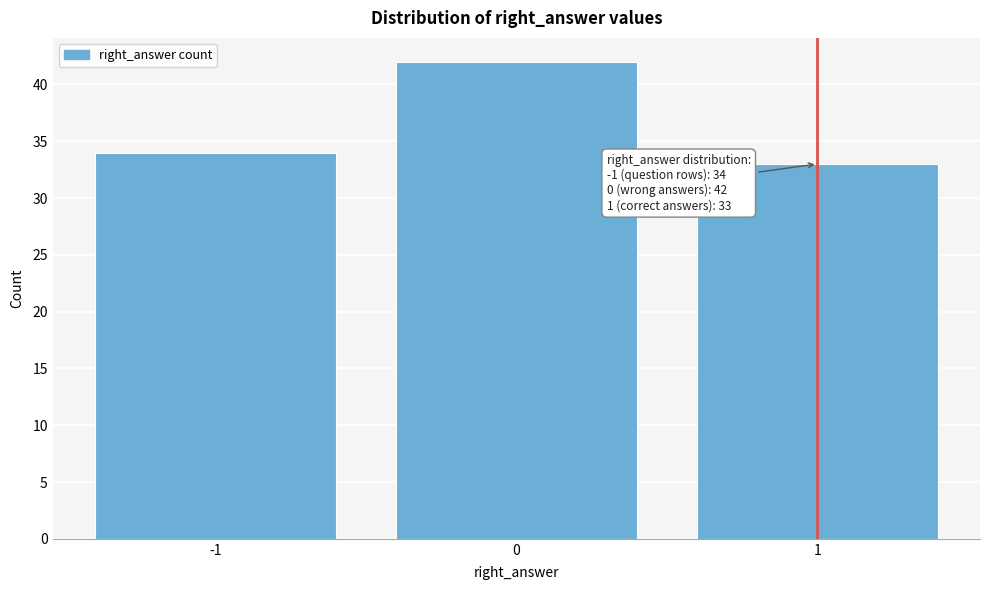

Reading left to right, transcribe all the data shown in this chart.

-1=34	0=42	1=33